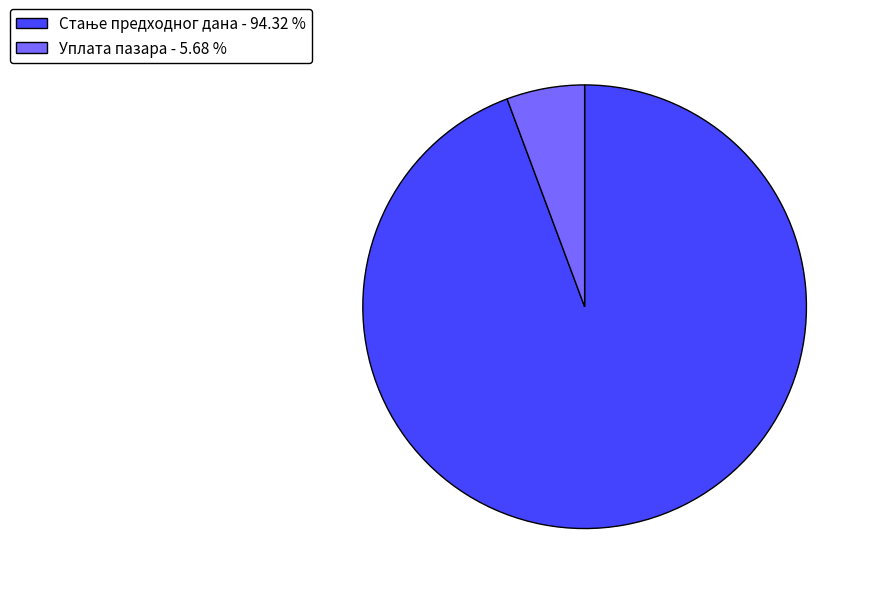

Does any single category account for the majority?

Yes